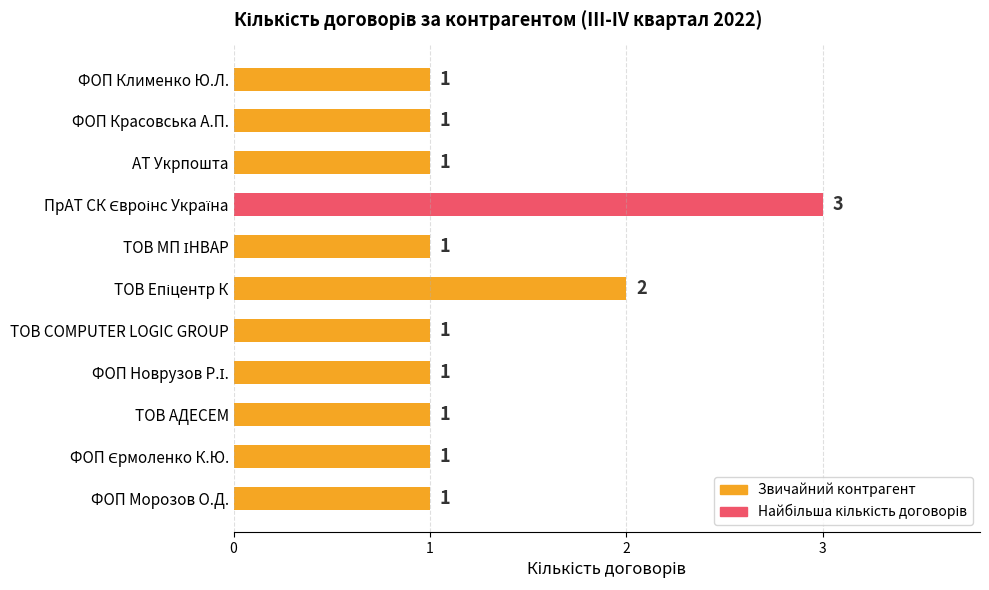

What is the maximum value shown in the chart?

3